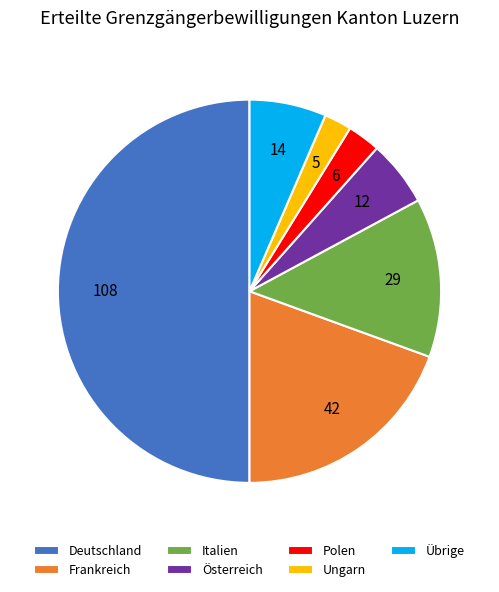

The Frankreich slice represents 9% of the pie. True or false?

False